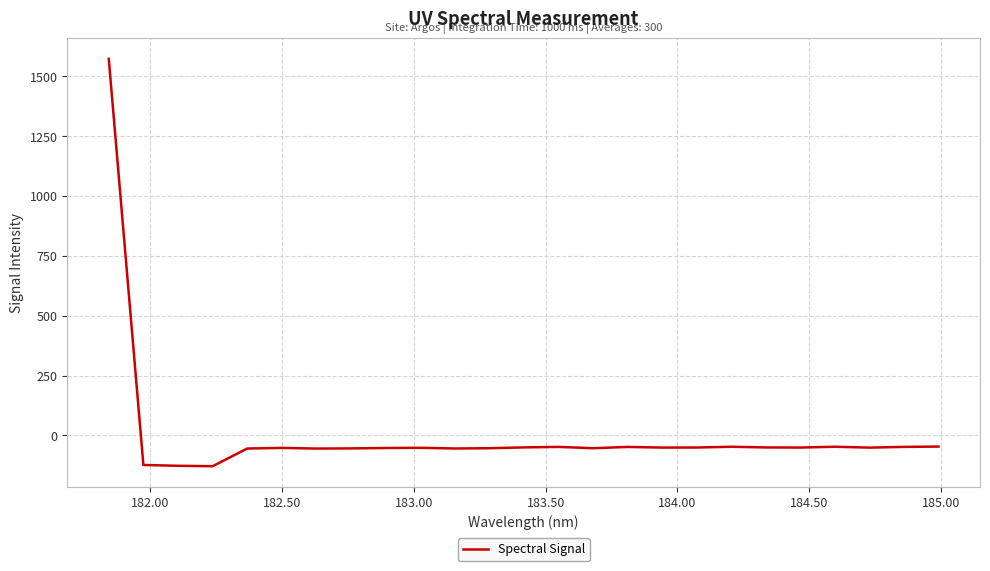

What is the difference between the maximum and minimum values?

1701.4